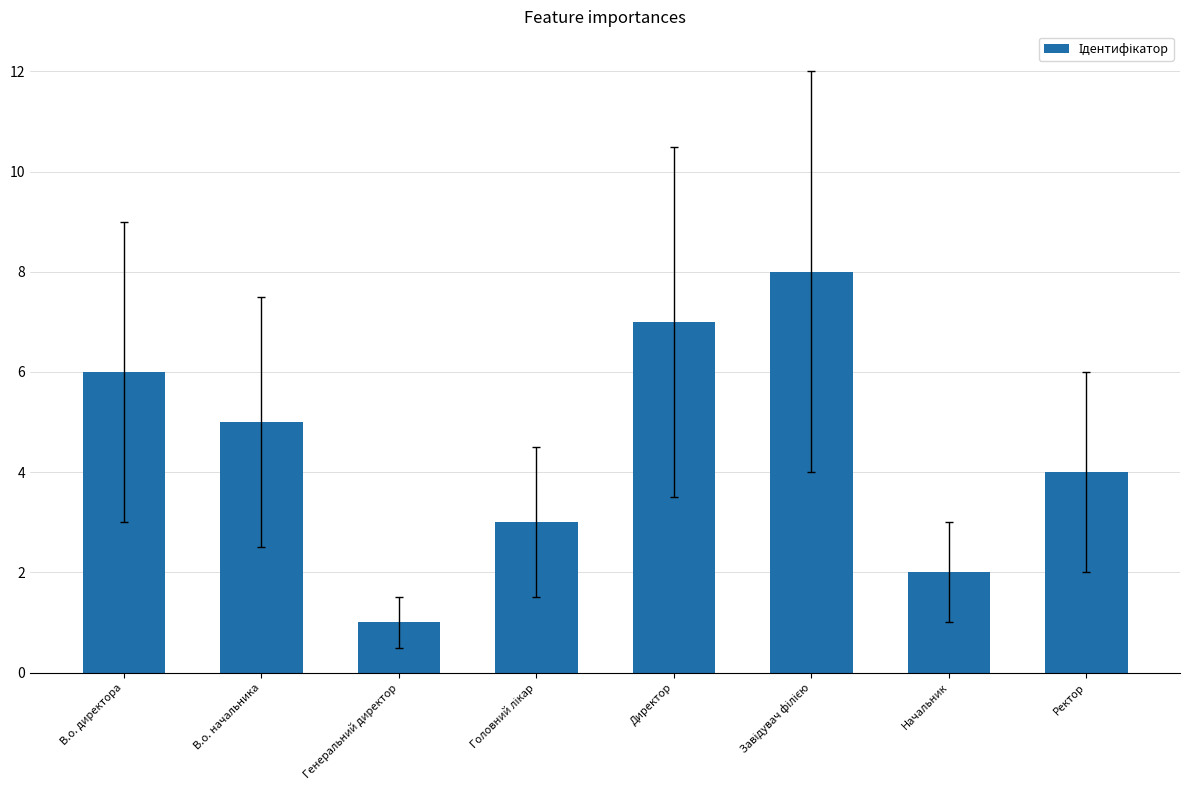

The value at В.о. начальника is 7. True or false?

False